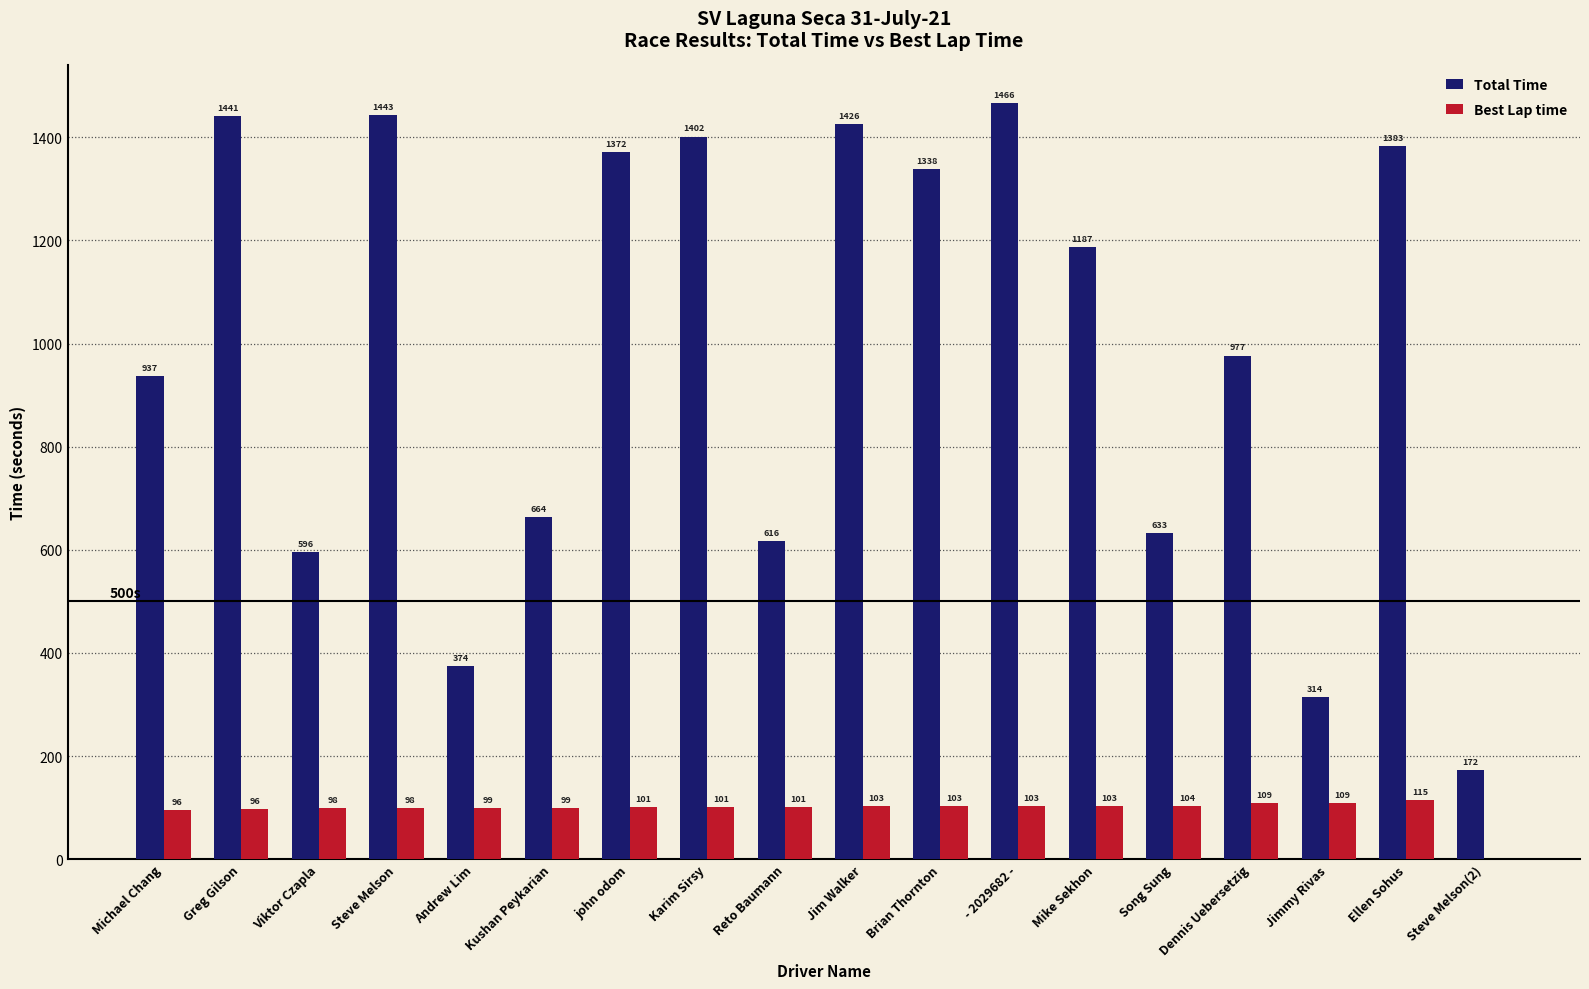

Which series changed the most between Karim Sirsy and Jim Walker?

Total Time